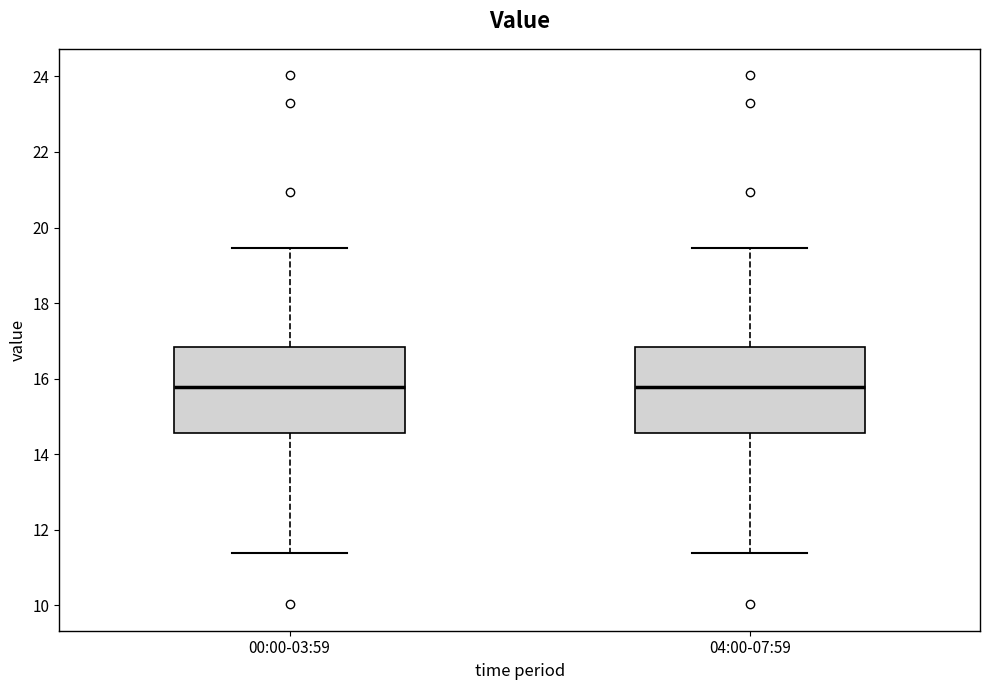

Reading left to right, read every box against the y-axis: the position of its median line, the range the box covers, and the ends of its whiskers. The values are not printed on the chart, so give them approximately, as read against the axis.

00:00-03:59: median 15.8, box 14.6 to 16.8, whiskers 11.4 to 19.4
04:00-07:59: median 15.8, box 14.6 to 16.8, whiskers 11.4 to 19.4